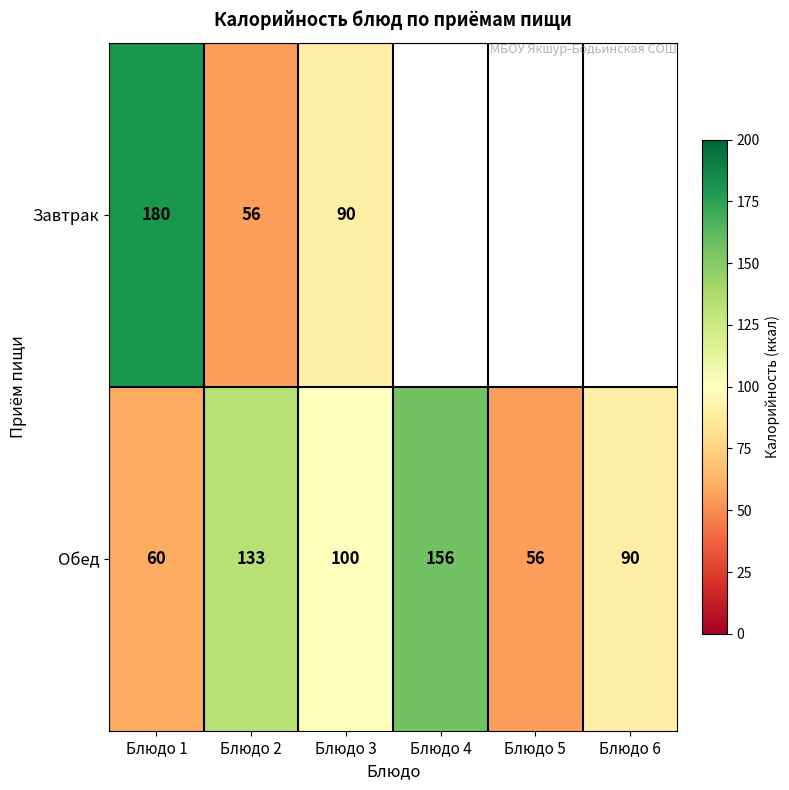

At how many categories does at least one series exceed 117?

3